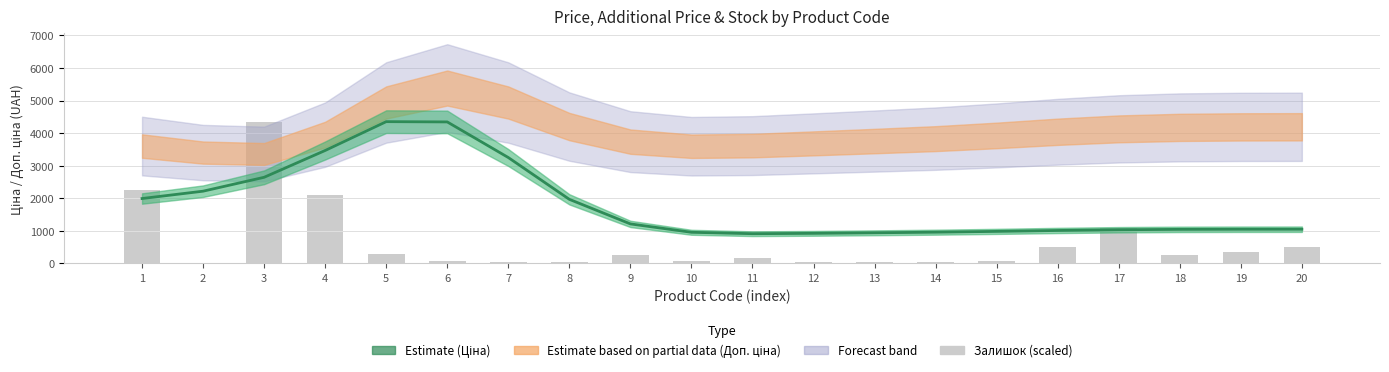

Reading left to right, transcribe all the data shown in this chart.

2251.2	25.0	4339.8	2107.3	275.1	68.8	56.3	43.8	268.9	75.0	168.8	56.3	37.5	43.8	81.3	487.8	1075.6	250.1	350.2	500.3